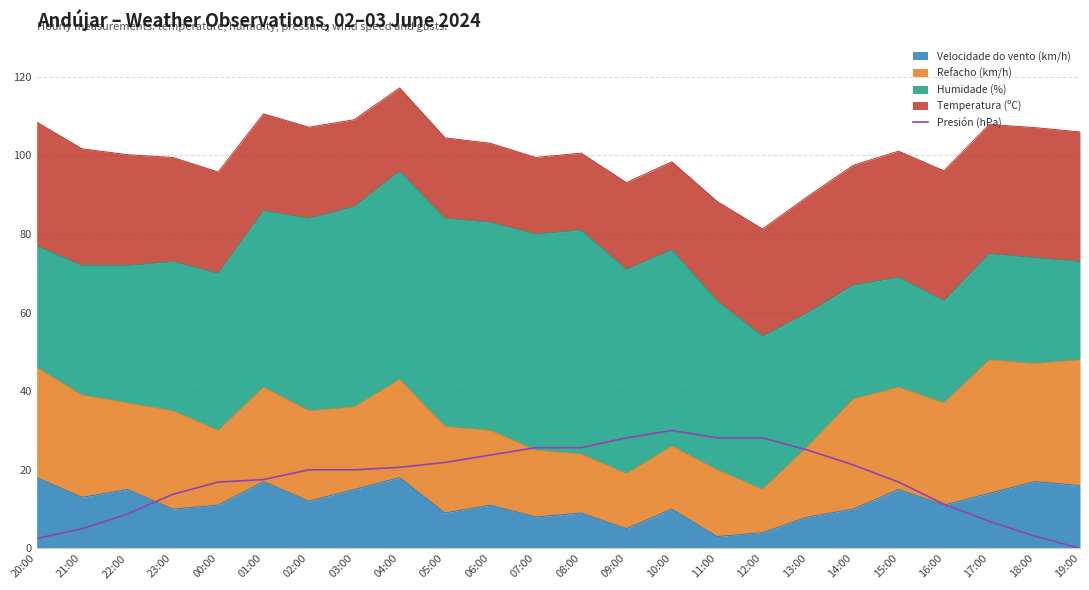

Reading right to left, what are all the values shown in this chart?

19:00=0.0	18:00=3.1	17:00=6.9	16:00=11.2	15:00=16.9	14:00=21.3	13:00=25.0	12:00=28.1	11:00=28.1	10:00=30.0	09:00=28.1	08:00=25.6	07:00=25.6	06:00=23.7	05:00=21.9	04:00=20.6	03:00=20.0	02:00=20.0	01:00=17.5	00:00=16.9	23:00=13.7	22:00=8.7	21:00=5.0	20:00=2.5